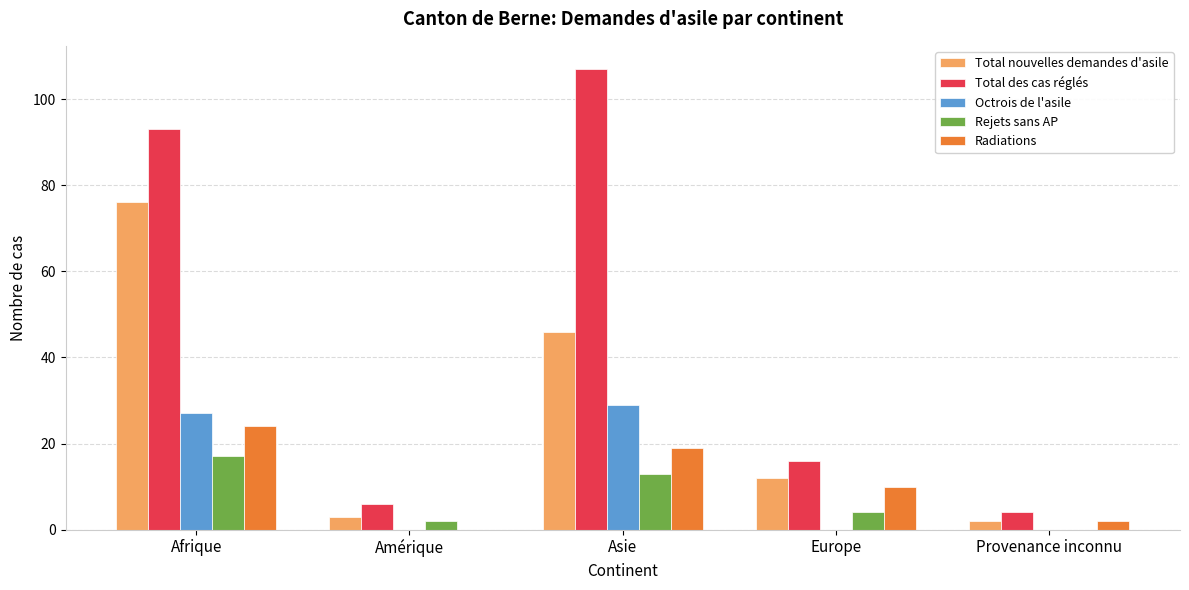

How many data points does each series have?

5